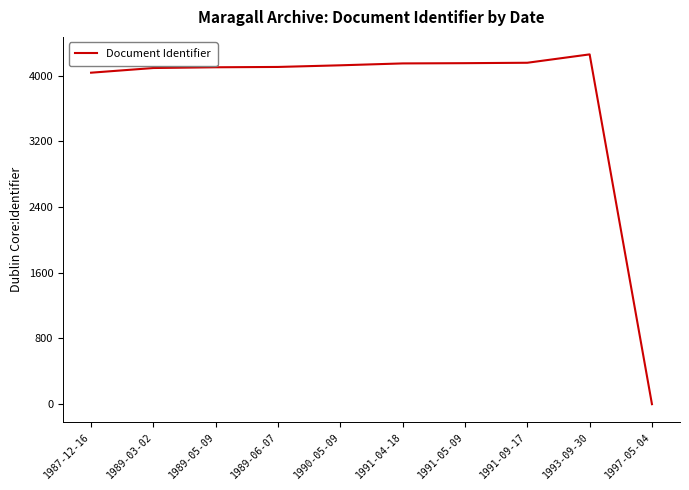

What is the maximum value shown in the chart?

4258